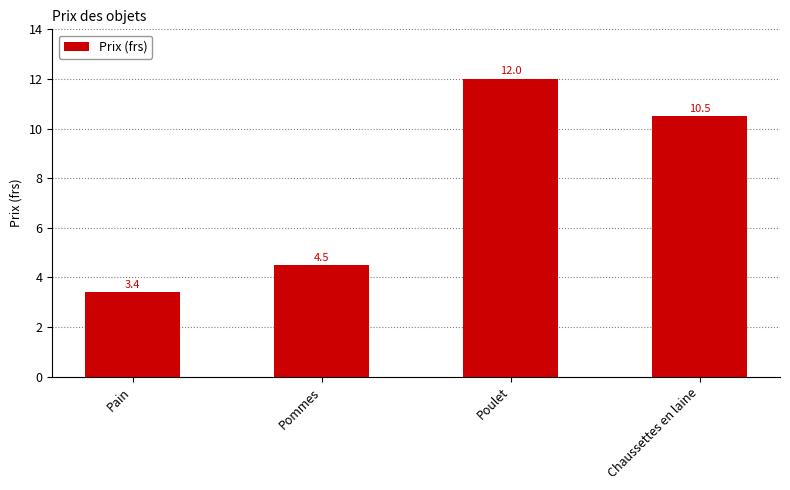

List the labels in order of value, largest first.

Poulet, Chaussettes en laine, Pommes, Pain